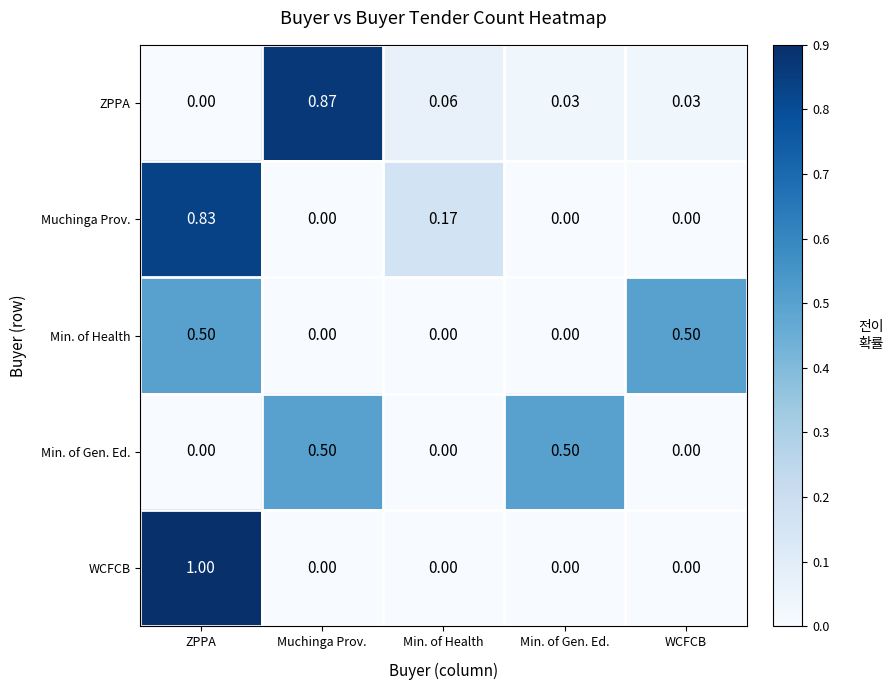

At which category is the sum across all series the highest?

ZPPA